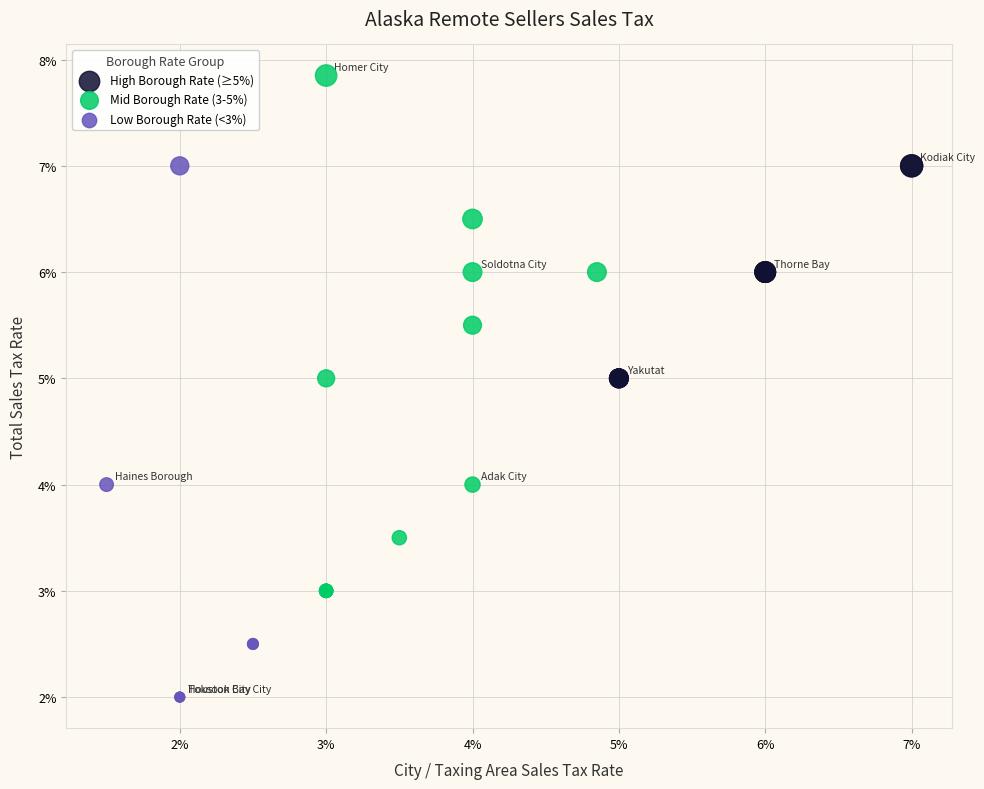

Which series reaches the maximum Y coordinate?

Mid Borough Rate (3-5%)